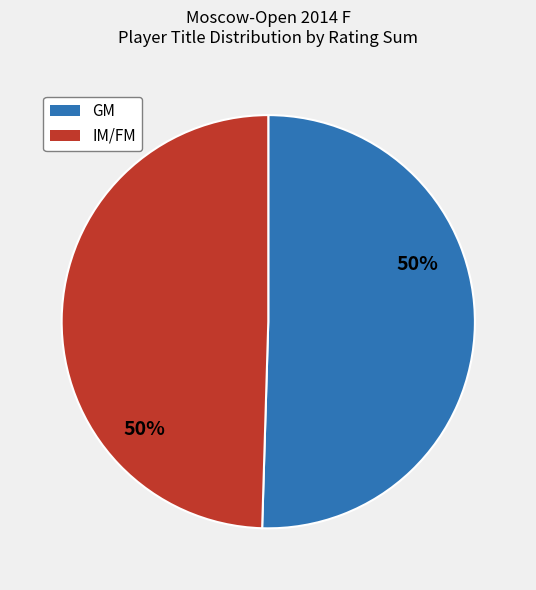

True or false: IM/FM accounts for 50% of the total.

True